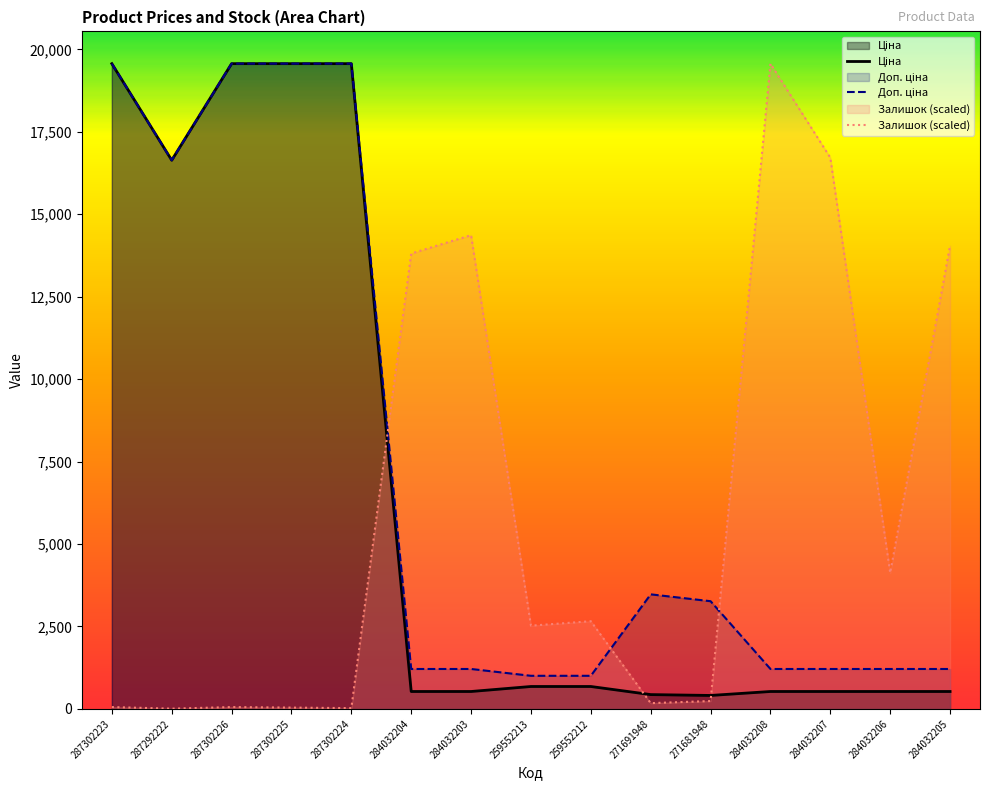

How many interior local valleys does the Залишок series have?

5